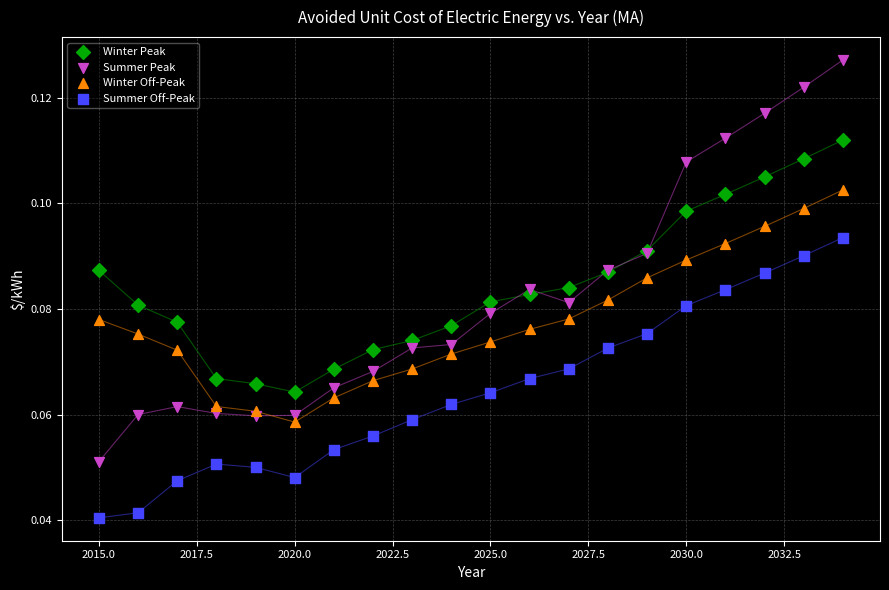

Which series has the largest Y range (max minus min)?

Summer Peak